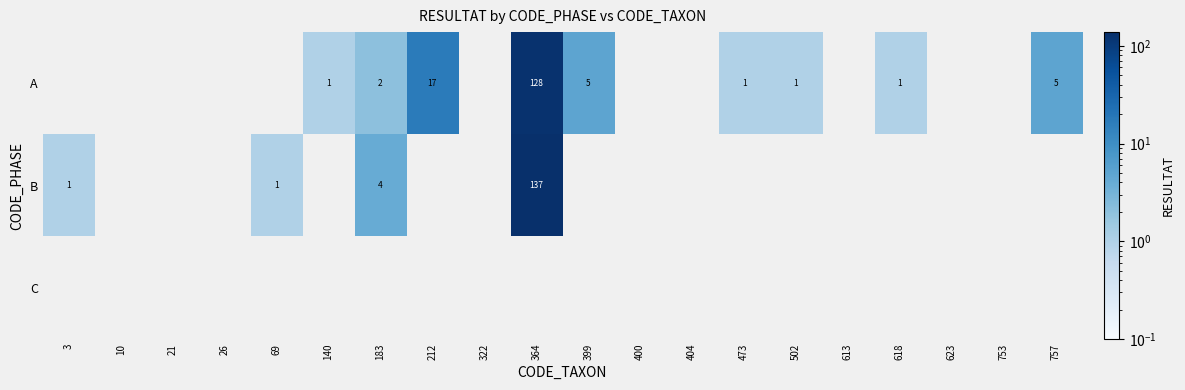

Is it true that A equals 1 at 502?

True